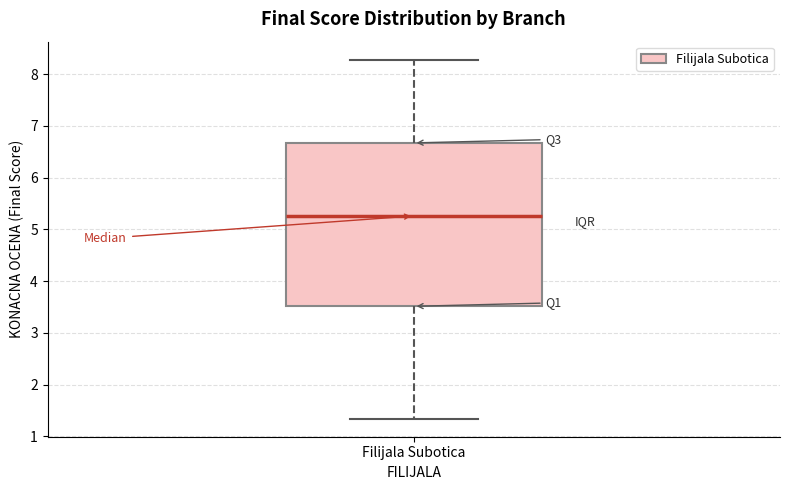

Transcribe this box plot: give where the median line is, the range the box spans, and where the two whiskers end, as read against the y-axis. The values are not printed on the chart, so give them approximately, as read against the axis.

median 5.3, box 3.5 to 6.7, whiskers 1.3 to 8.3